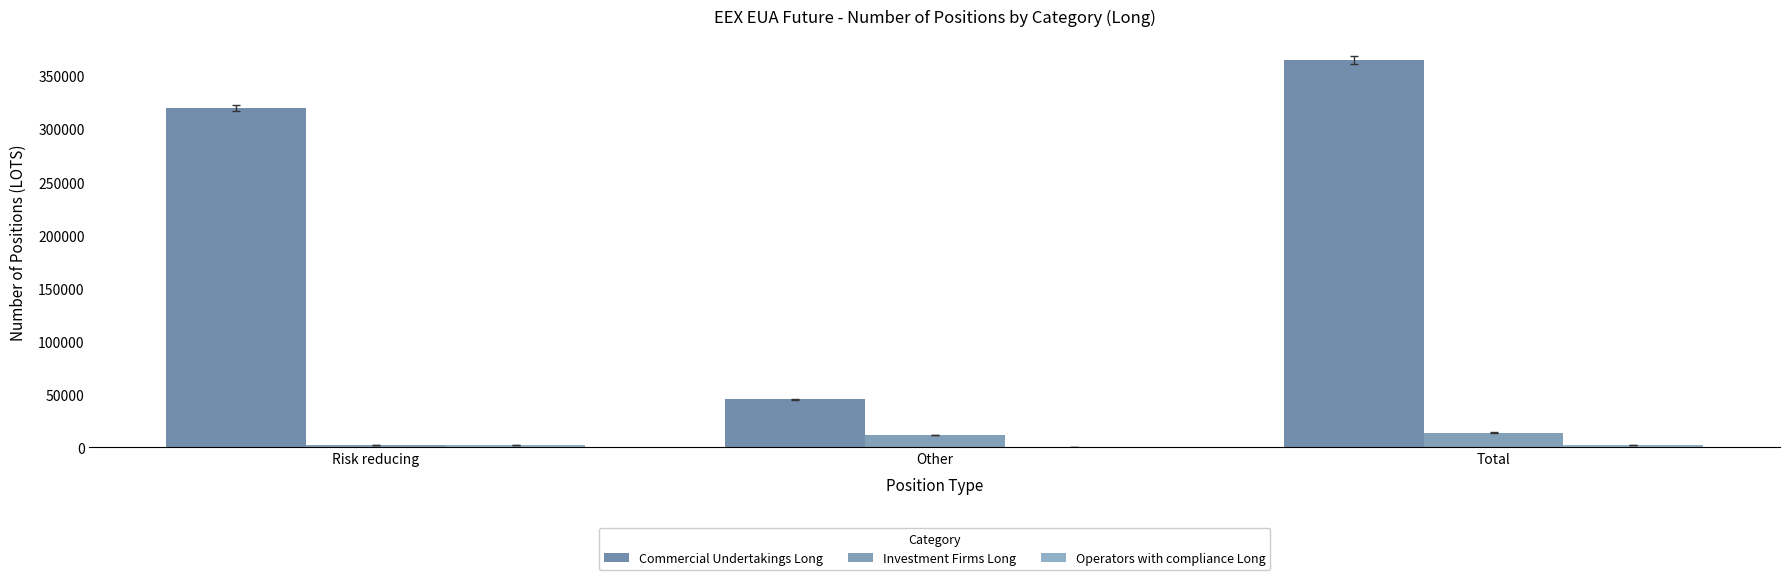

What is the difference between the maximum and minimum values in the Operators with compliance Long series?

2143.0